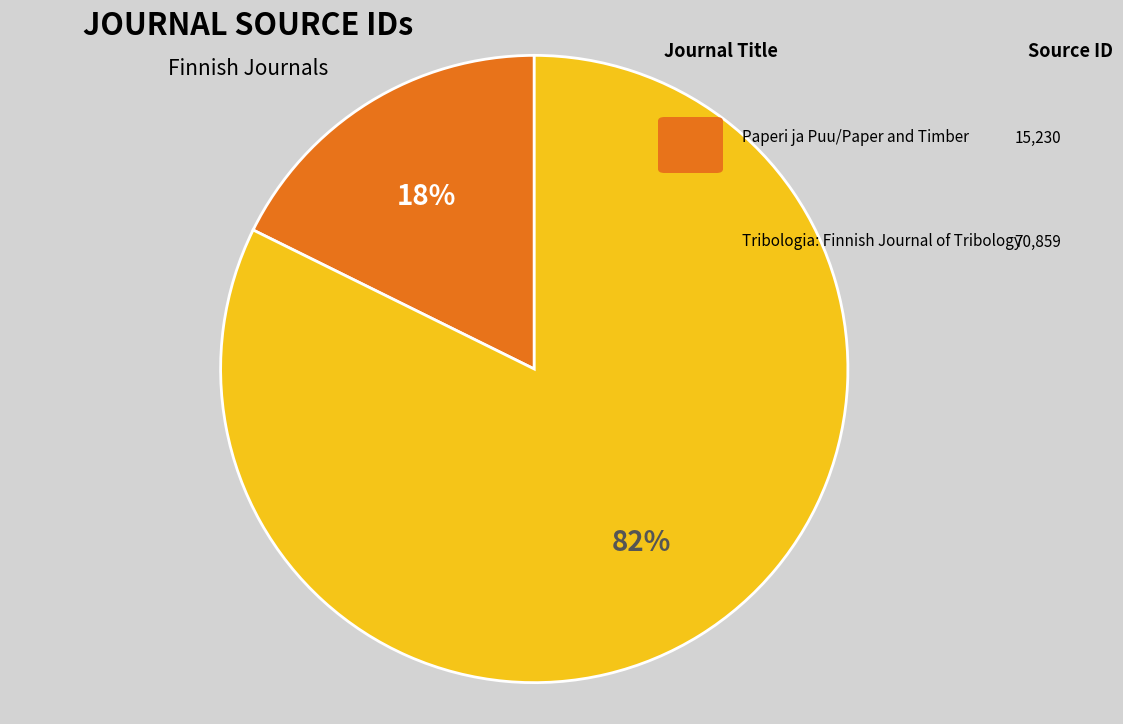

Is there any slice that represents more than half of the pie?

Yes